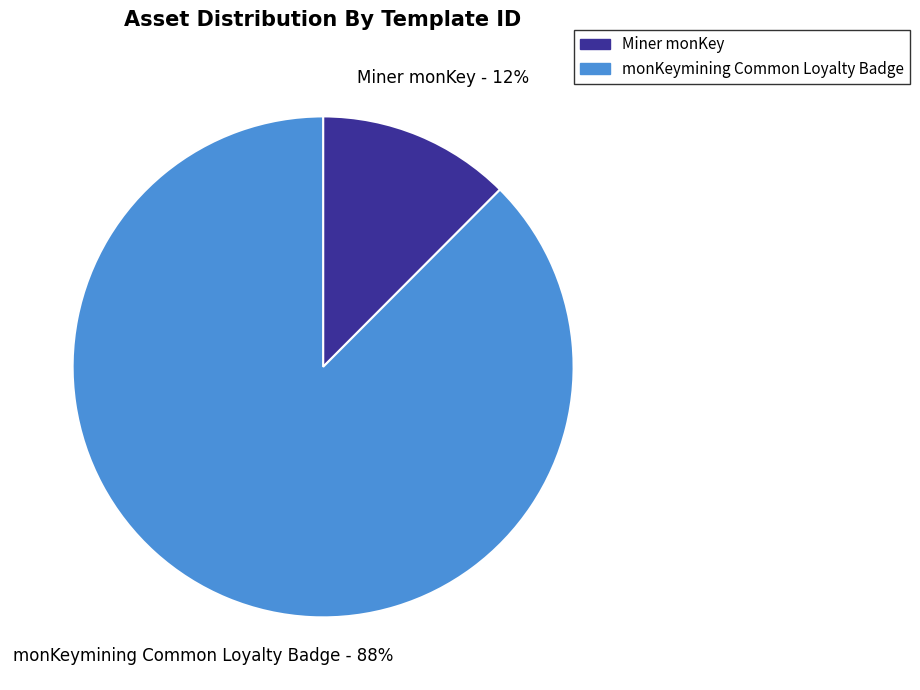

To the nearest percent, what is the combined percentage of Miner monKey and monKeymining Common Loyalty Badge?

100%